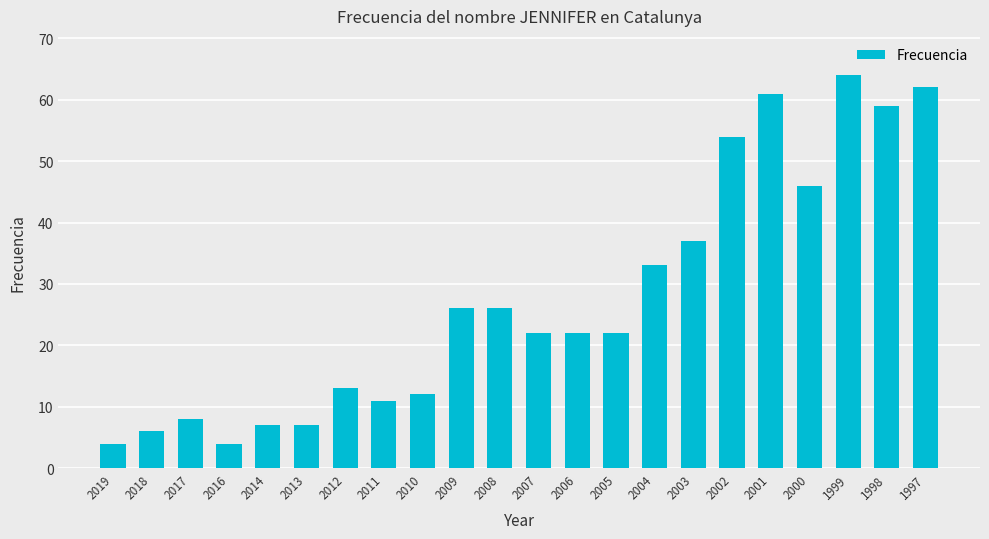

Reading left to right, extract all data points from this chart.

2019=4	2018=6	2017=8	2016=4	2014=7	2013=7	2012=13	2011=11	2010=12	2009=26	2008=26	2007=22	2006=22	2005=22	2004=33	2003=37	2002=54	2001=61	2000=46	1999=64	1998=59	1997=62